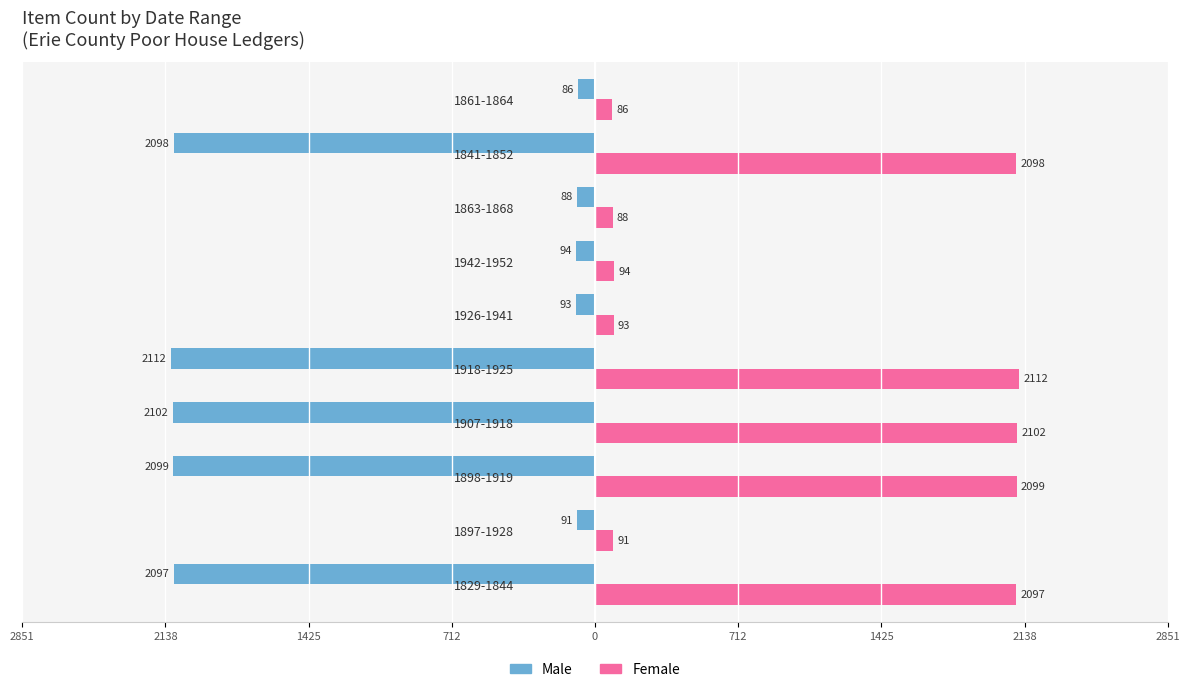

What are all the series names shown in the legend?

Male, Female